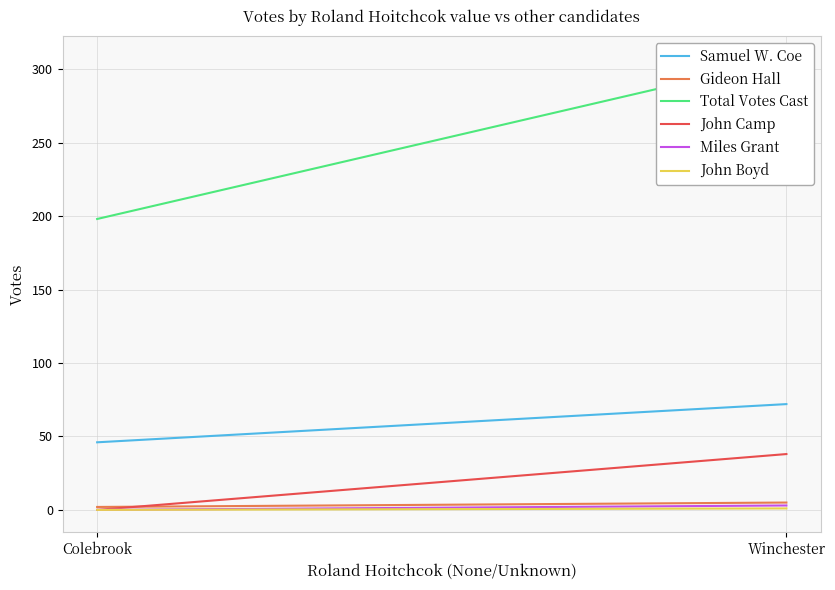

True or false: Samuel W. Coe has a value of 28 at Colebrook.

False